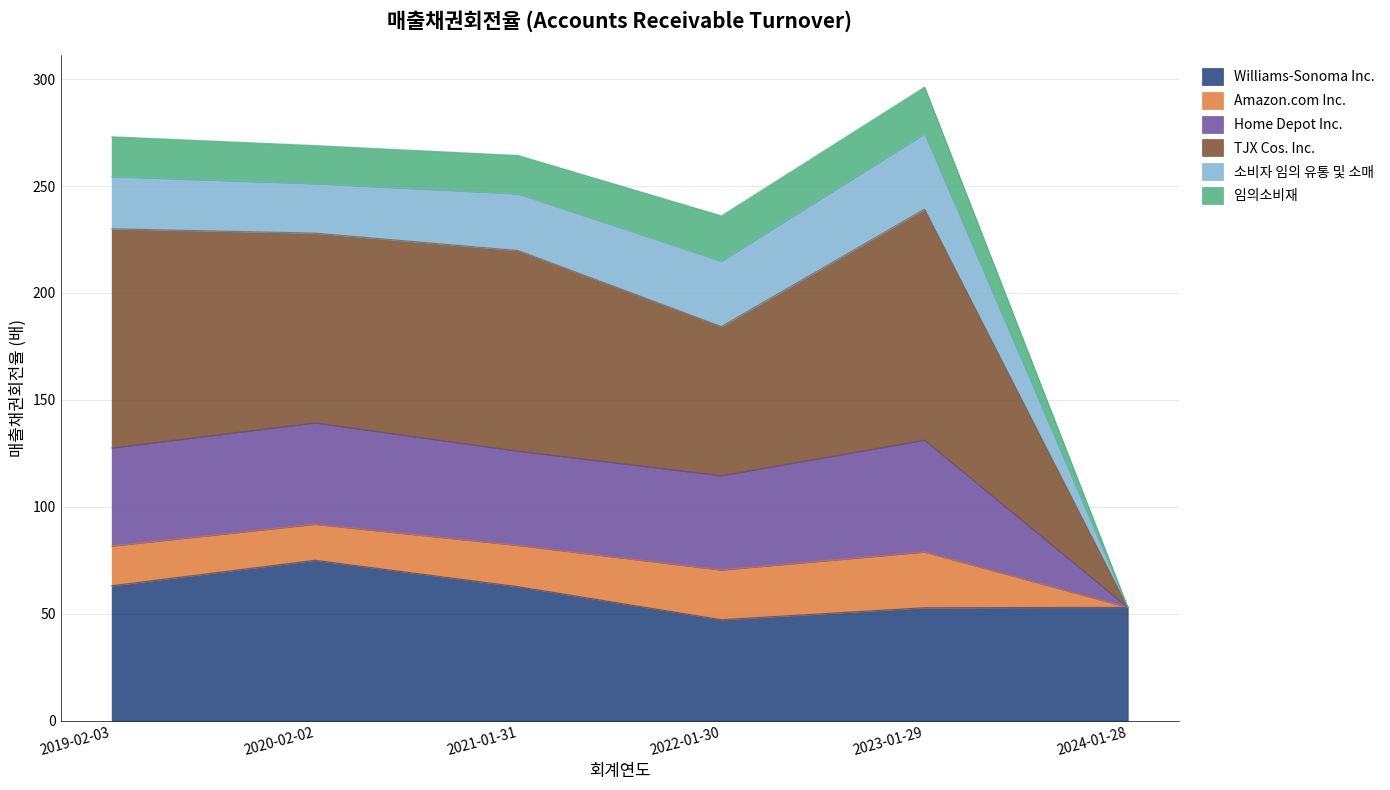

What is the minimum value for Williams-Sonoma Inc.?

47.2